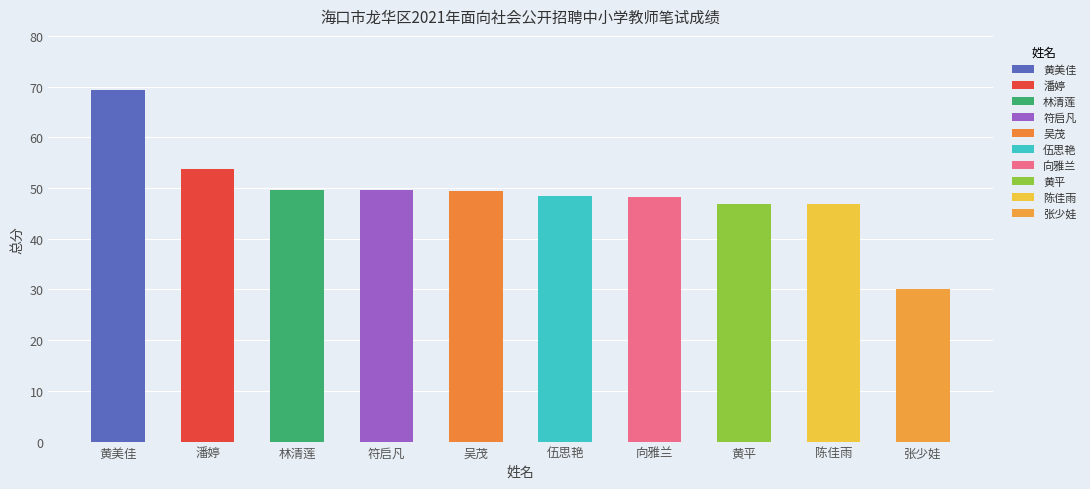

Which label corresponds to the smallest value in the chart?

张少娃